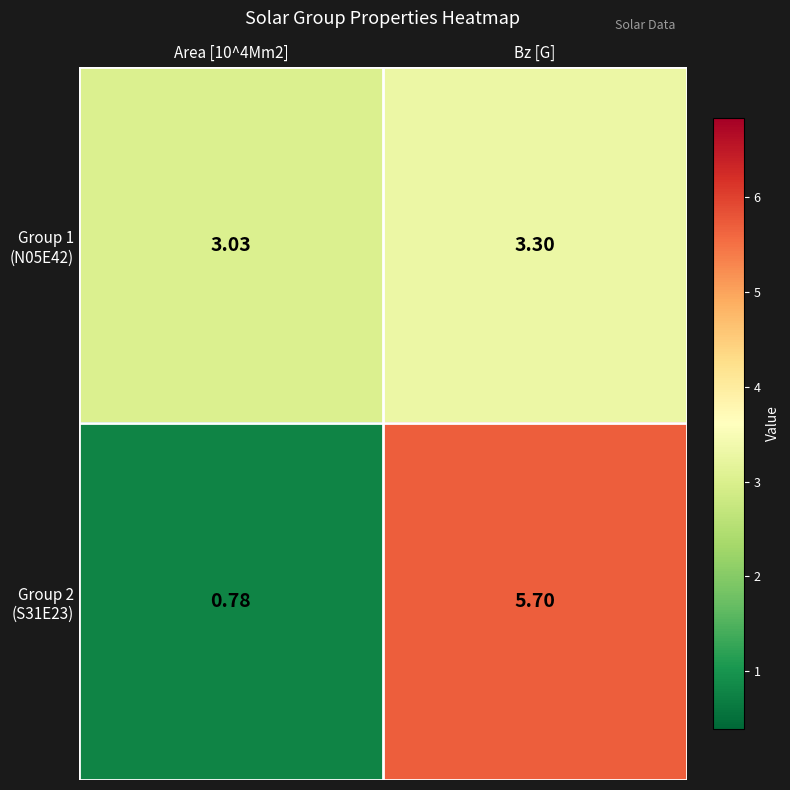

Which category has the highest value across all series?

Bz [G]